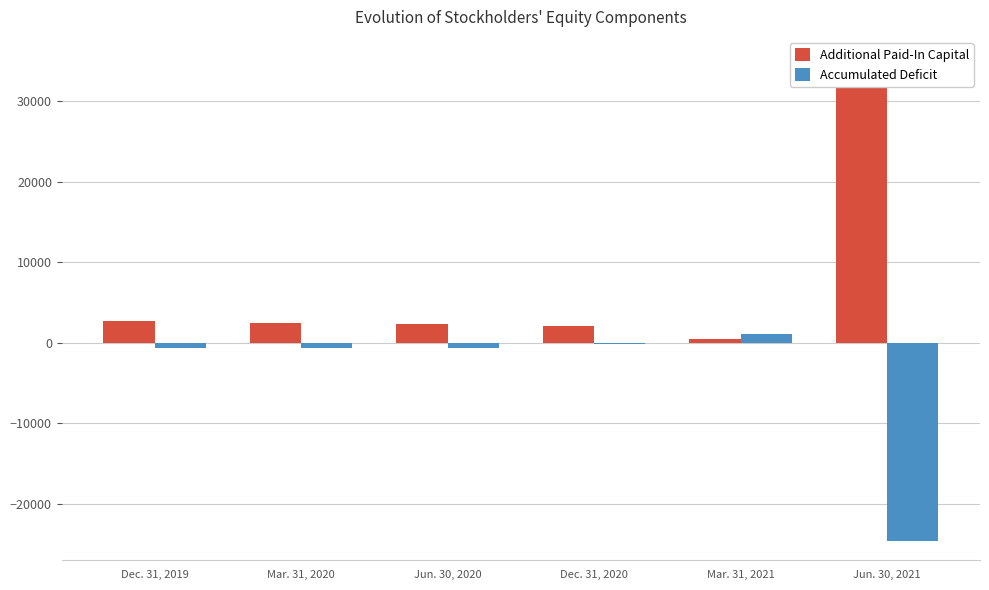

How many bars are there in total?

12